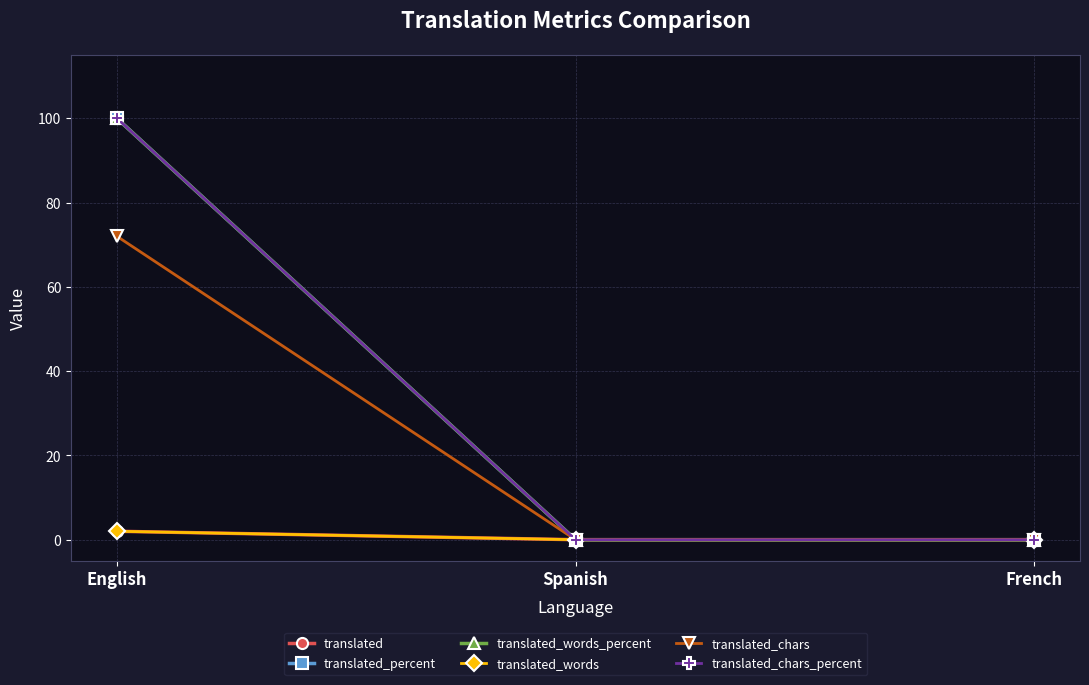

Does the chart have visible grid lines?

Yes